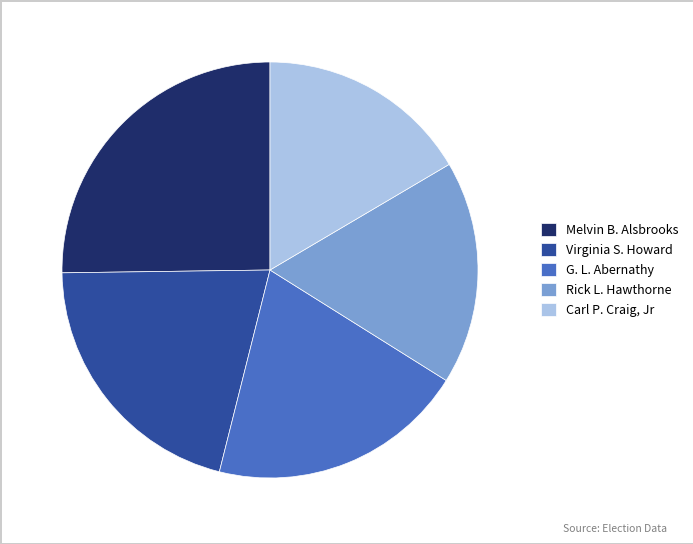

Approximately how many times larger is the value at Carl P. Craig, Jr compared to Melvin B. Alsbrooks?

0.7